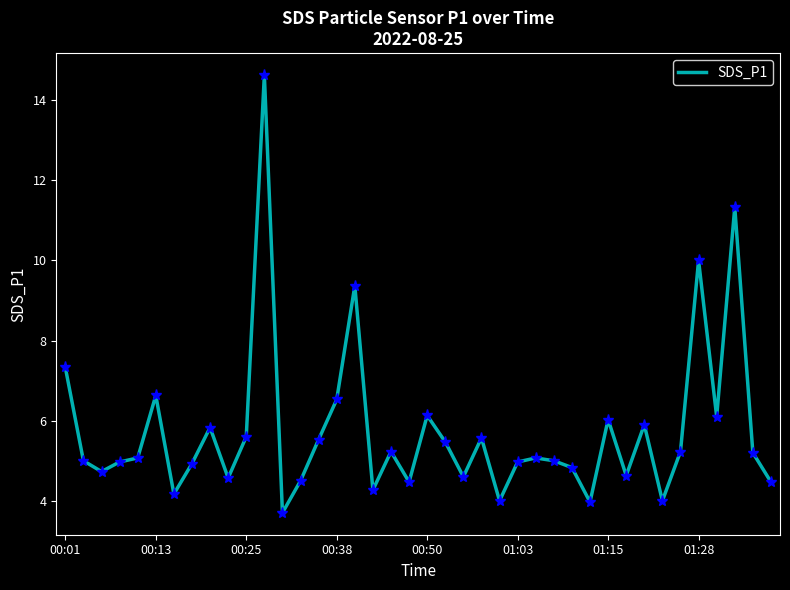

What is the greatest value displayed?

14.6